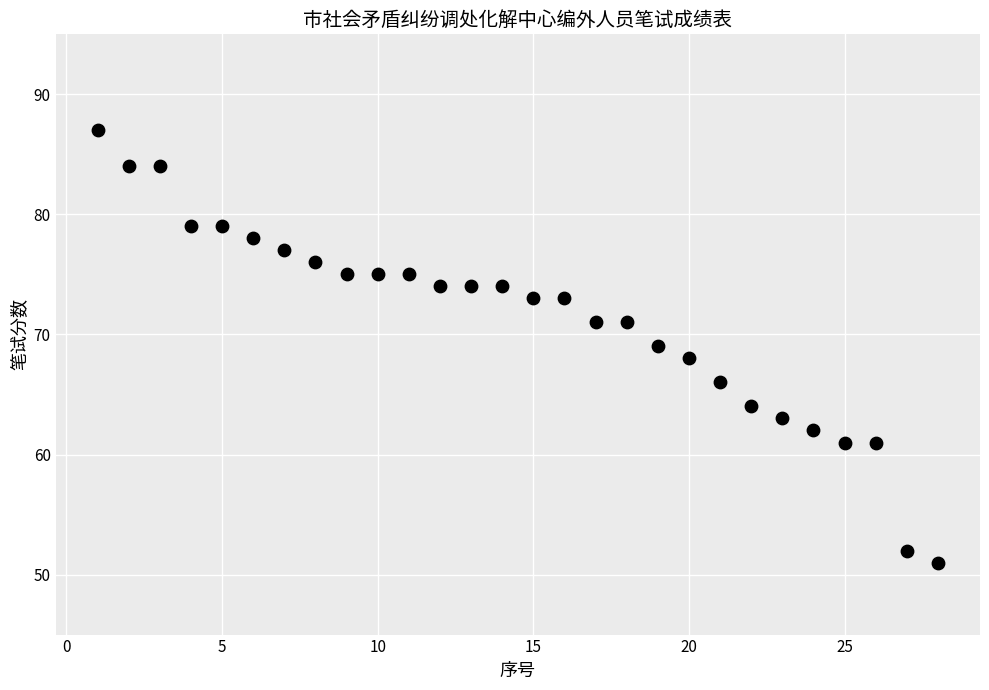

What is the range of Y values (max minus min)?

36